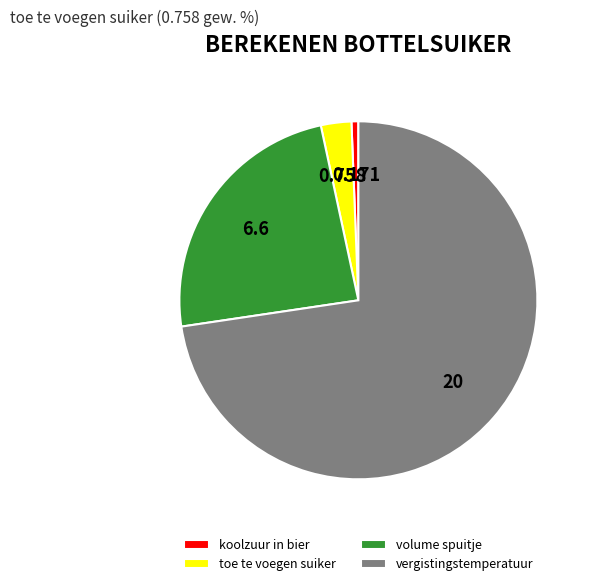

Count the number of slices in the pie.

4